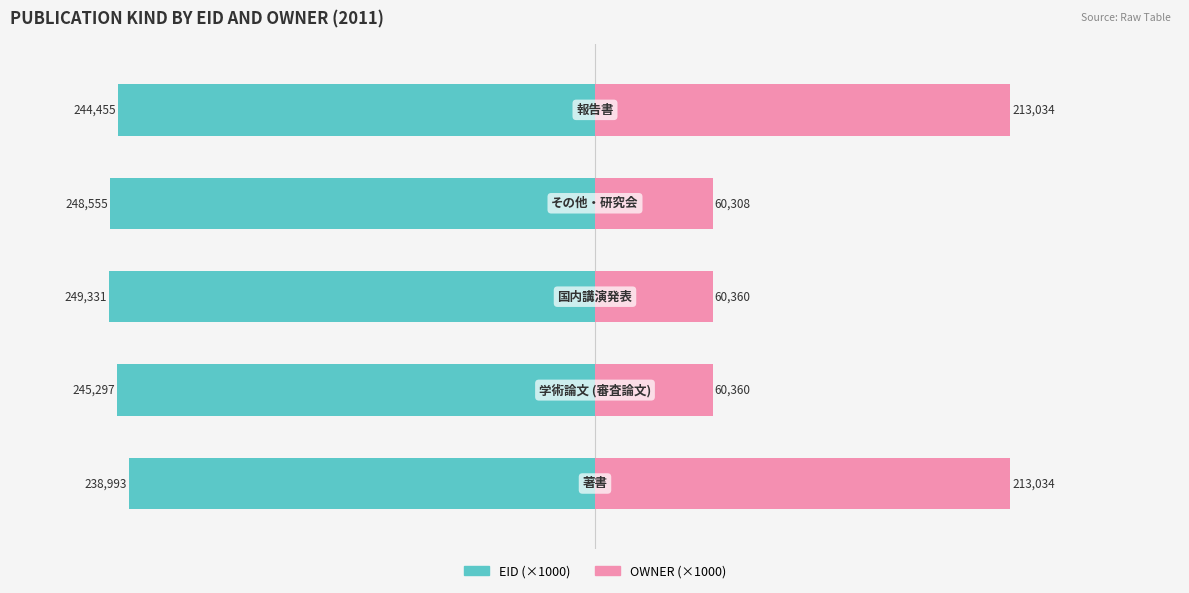

Are the bars horizontal?

Yes